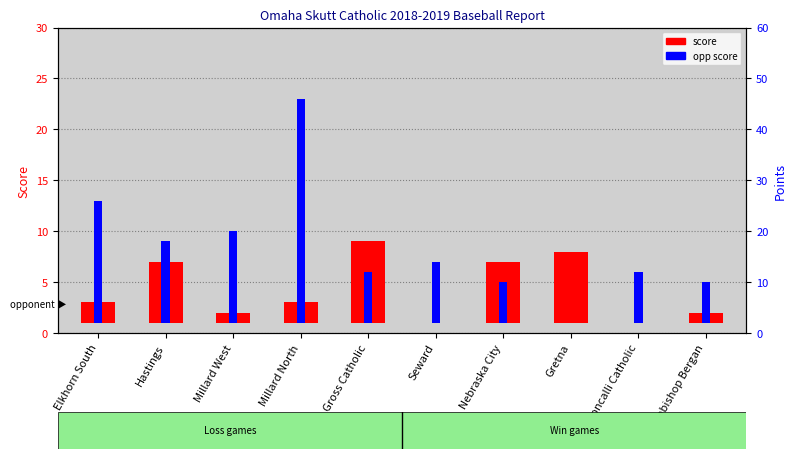

Which category has the lowest value in the opp score series?

Gretna